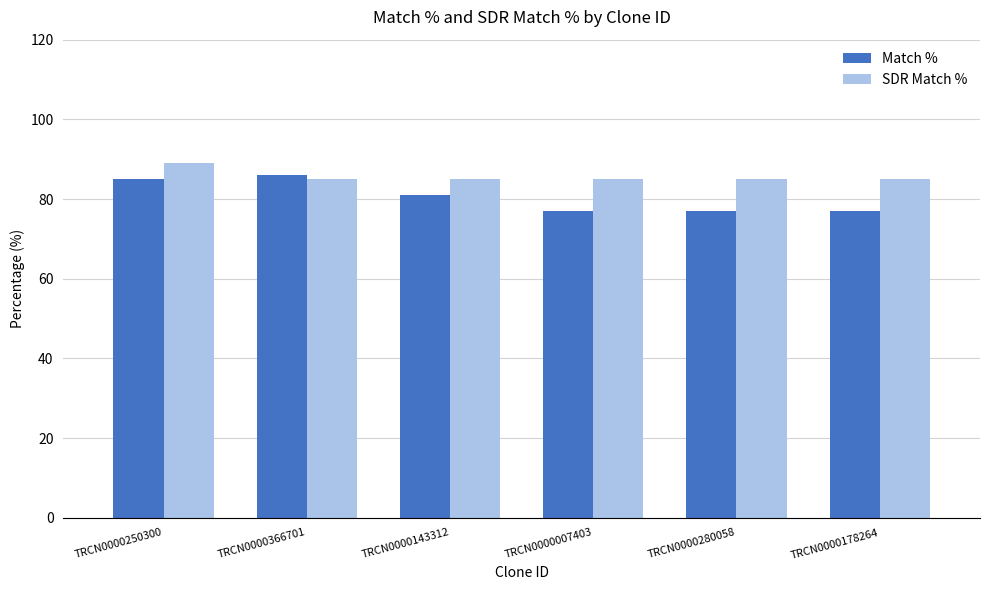

Count the SDR Match % values in the range 85 to 86.

5